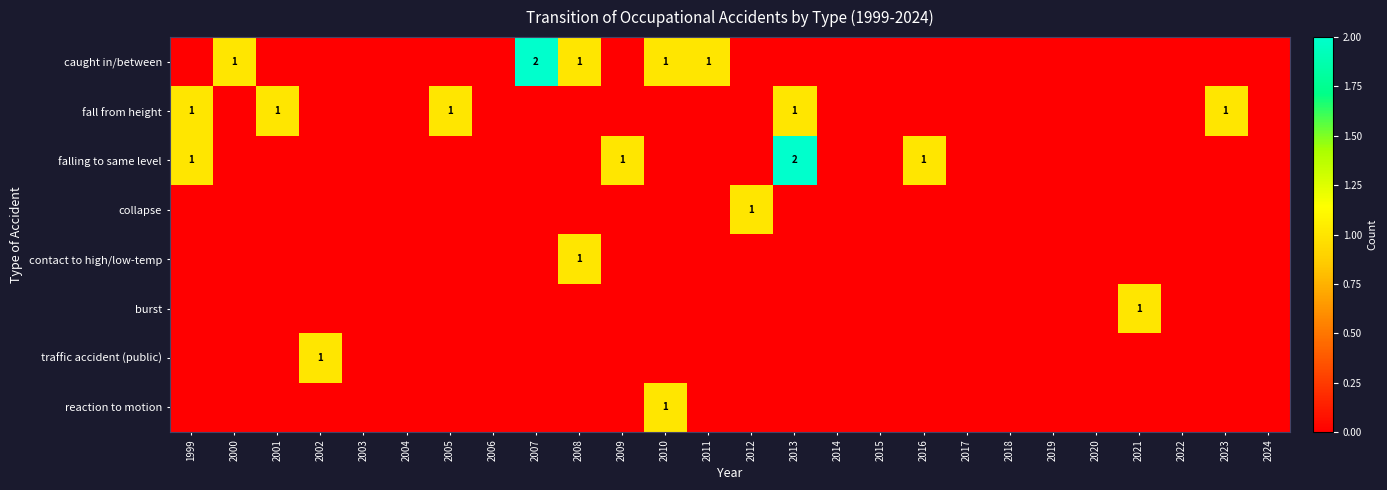

The value of traffic accident (public) at 2002 is 1. True or false?

True